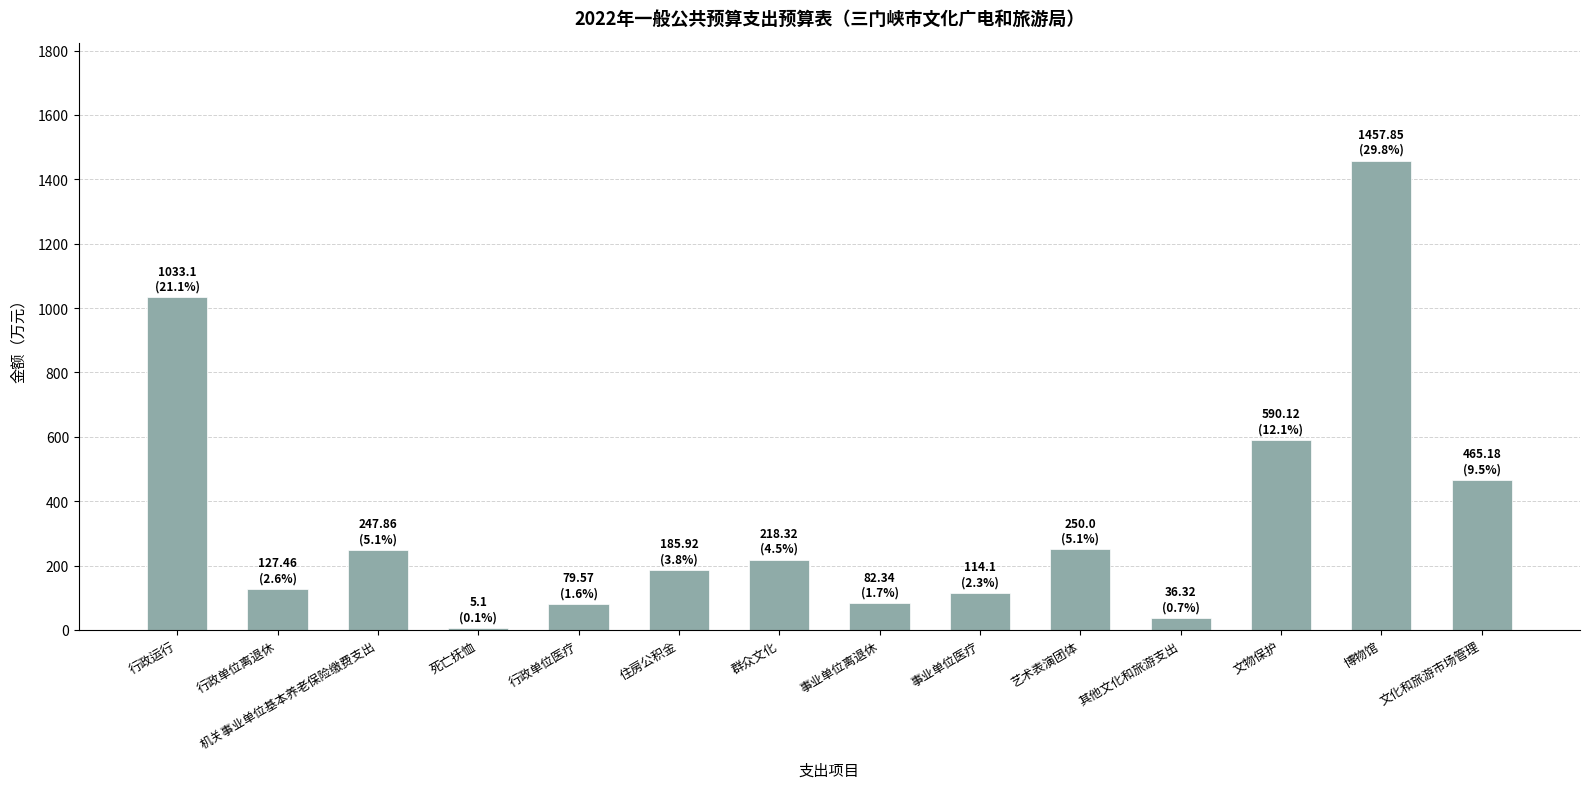

True or false: the data shows 390.7 at 群众文化.

False